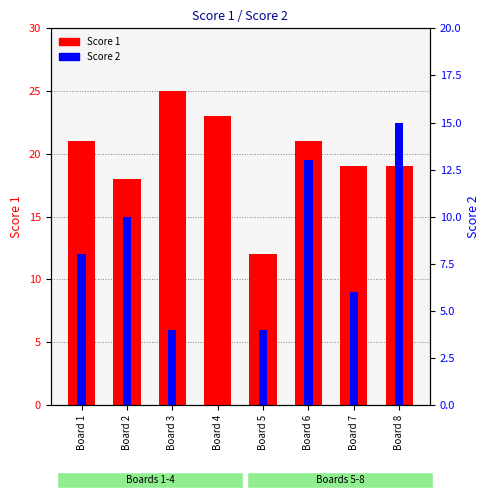

Reading left to right, extract all data points from this chart.

Score 1: 21	18	25	23	12	21	19	19
Score 2: 8	10	4	0	4	13	6	15